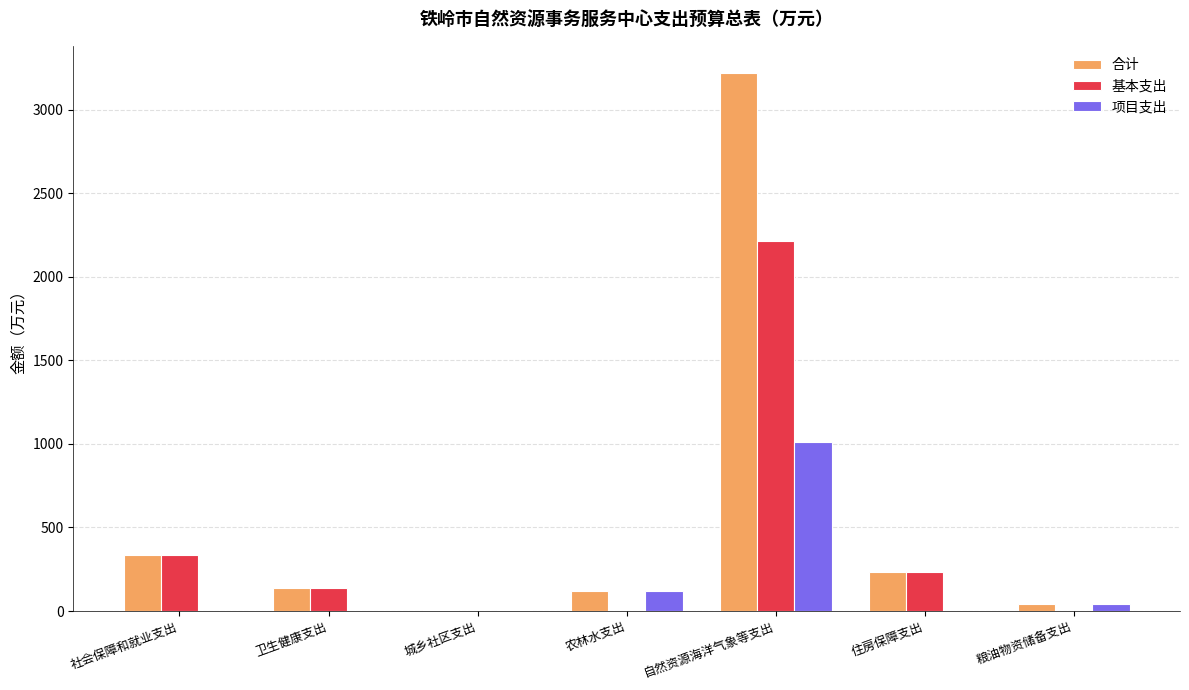

True or false: 基本支出 has a value of 0.0 at 城乡社区支出.

True